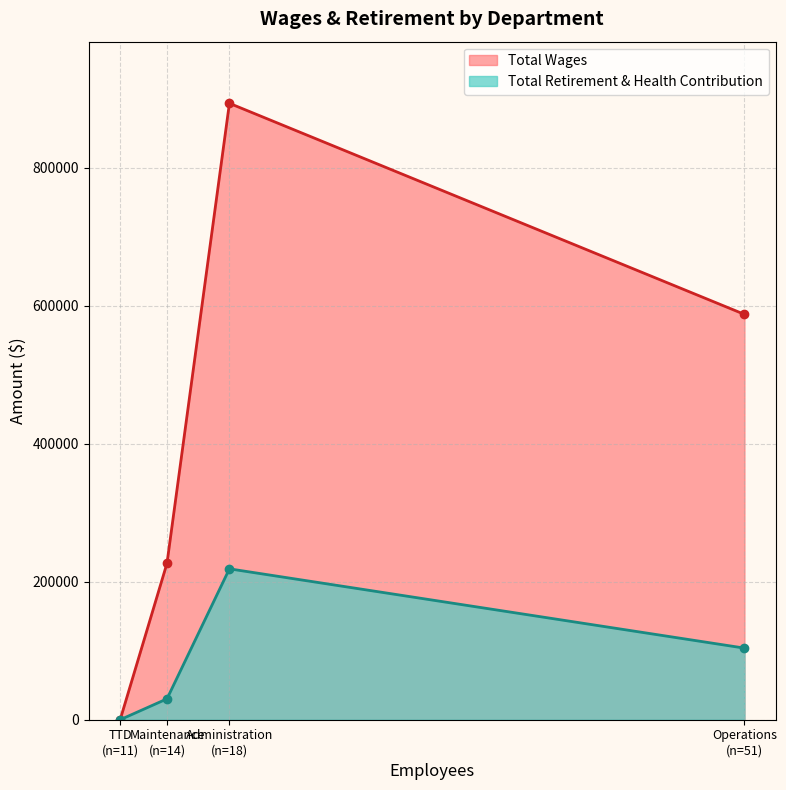

True or false: Total Wages and Total Retirement & Health Contribution cross at least once.

False